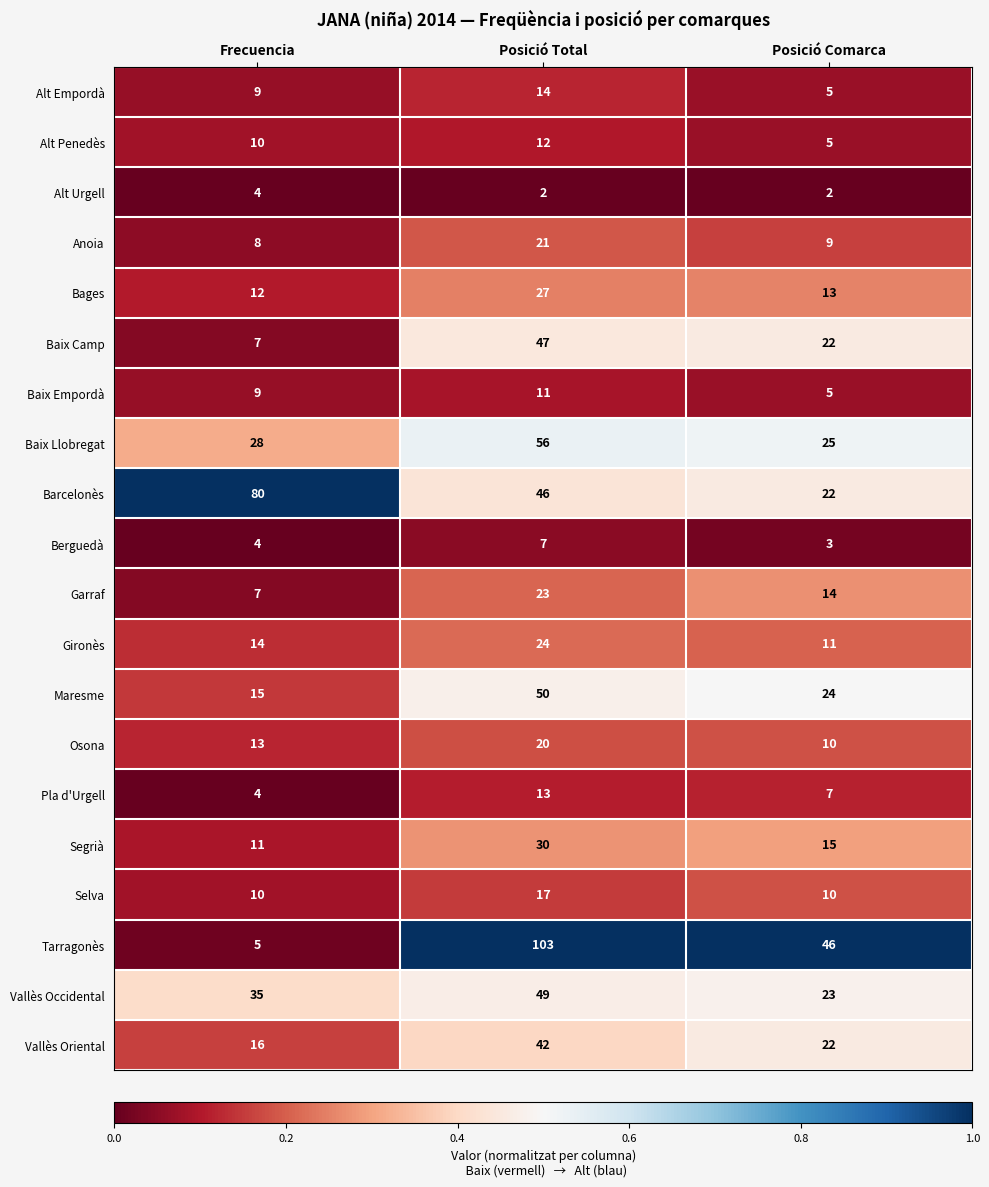

Which series has the largest total across all categories?

Tarragonès